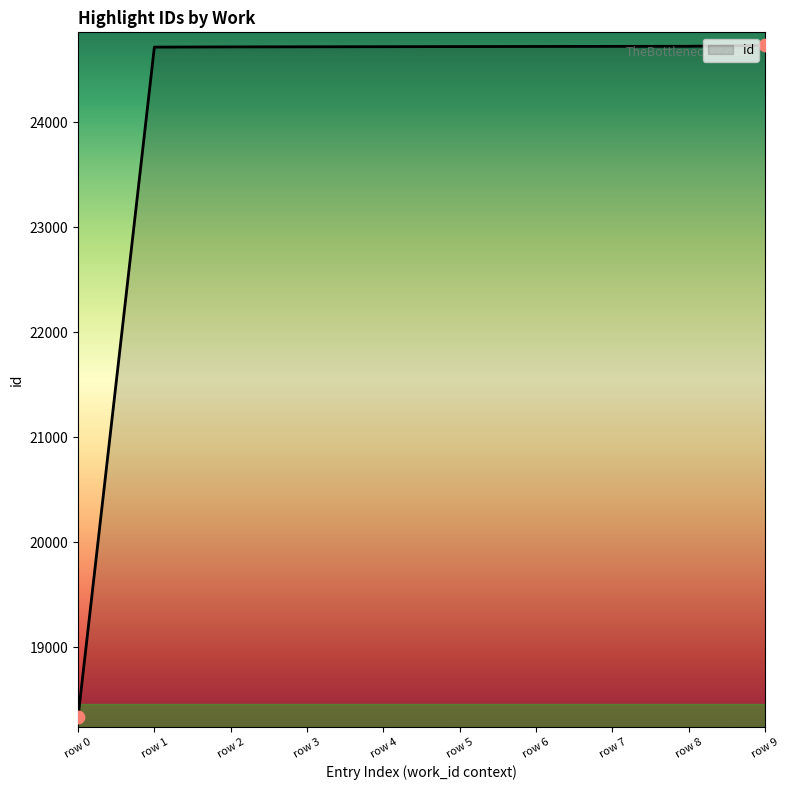

Between row 0 and row 7, which is larger?

row 7